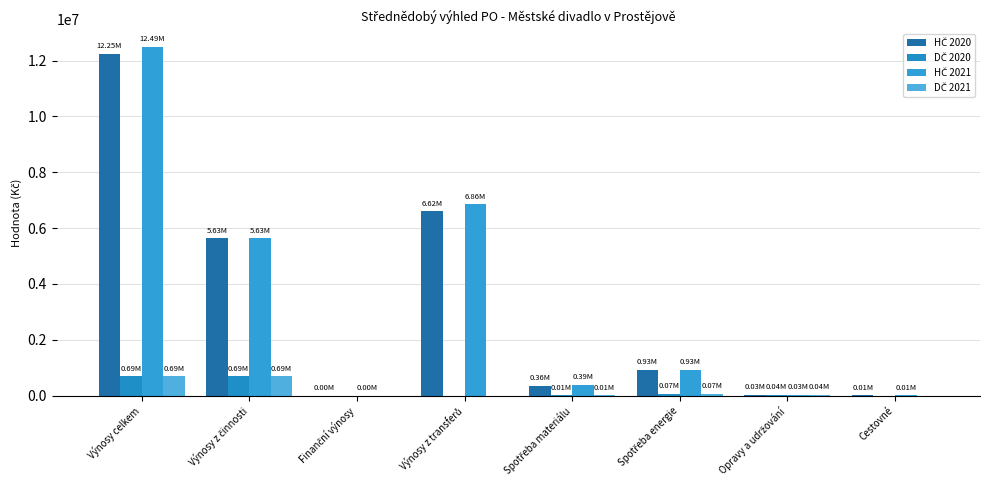

Count the number of data series in this chart.

4